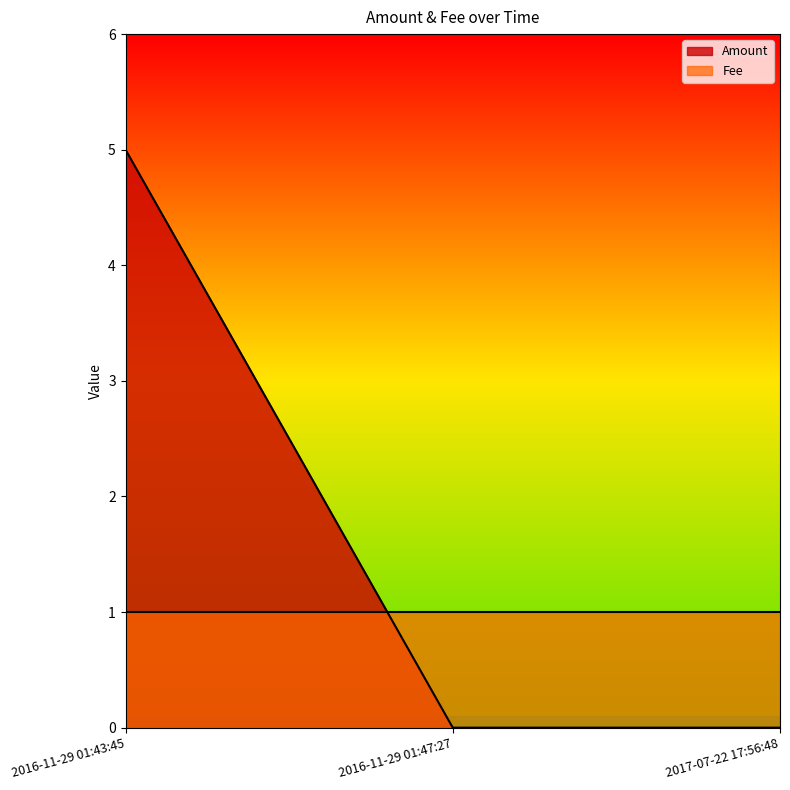

List the series in order of their peak value, lowest first.

Fee, Amount